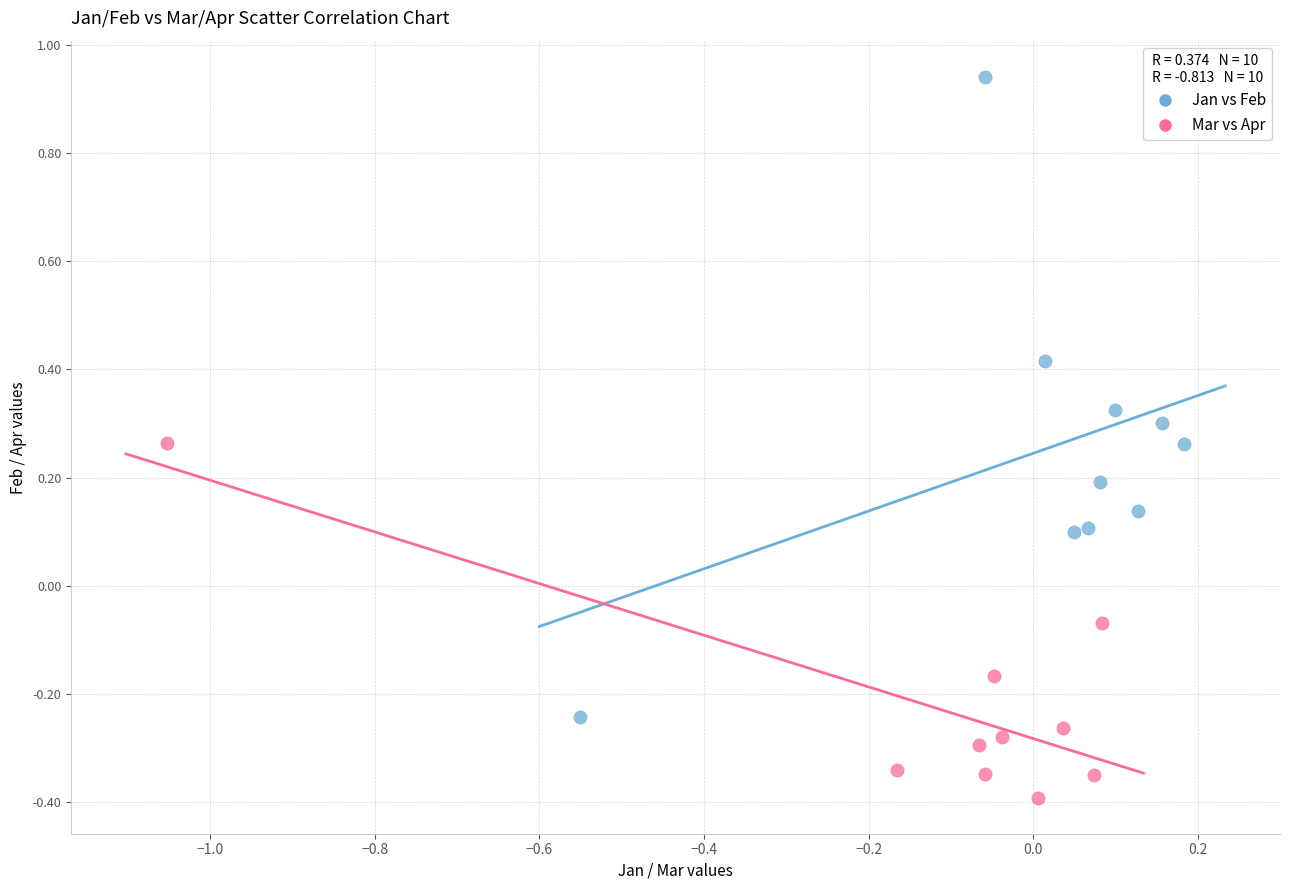

Which series has the widest spread of Y values?

Jan vs Feb